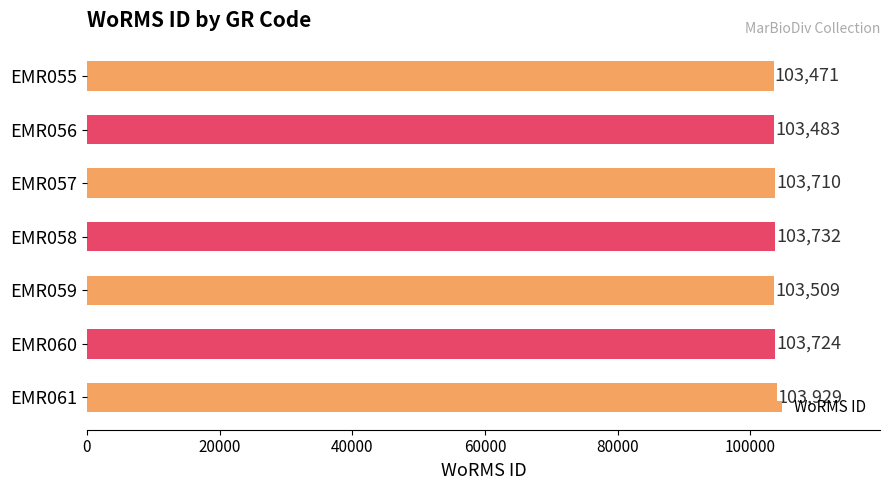

What is the change in value from EMR055 to EMR058?

+261